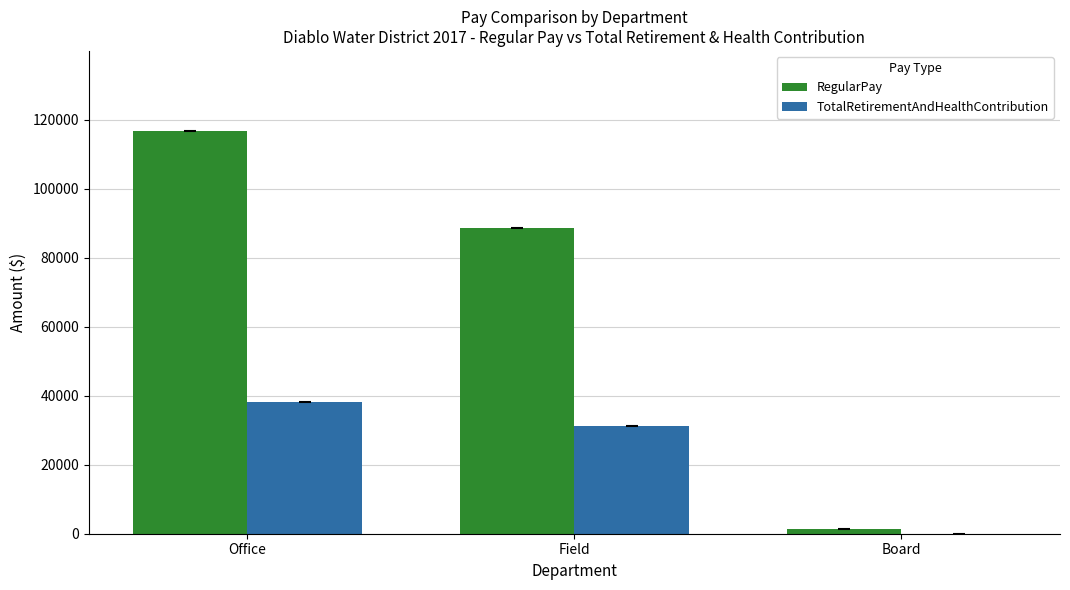

The RegularPay series shows 182923.2 at Office. True or false?

False